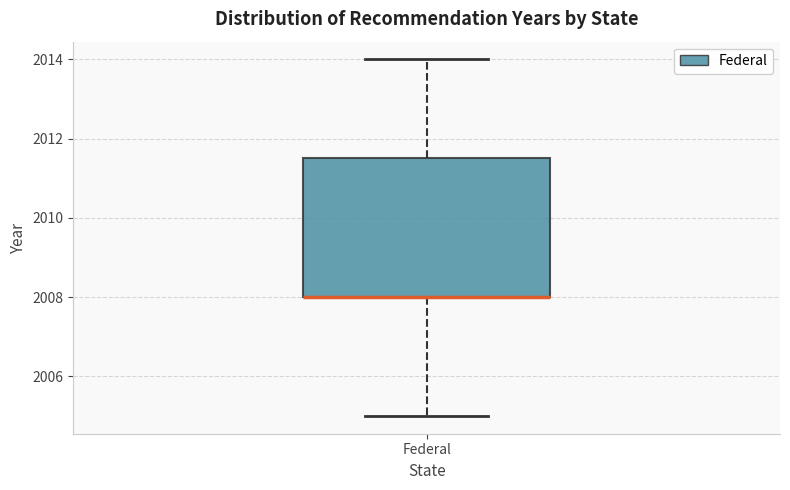

Read this box plot against the y-axis: the position of the median line, the range covered by the box, and the ends of both whiskers. The values are not printed on the chart, so give them approximately, as read against the axis.

median 2008.0 (drawn on the box's lower edge), box 2008.0 to 2011.6, whiskers 2005.0 to 2014.0